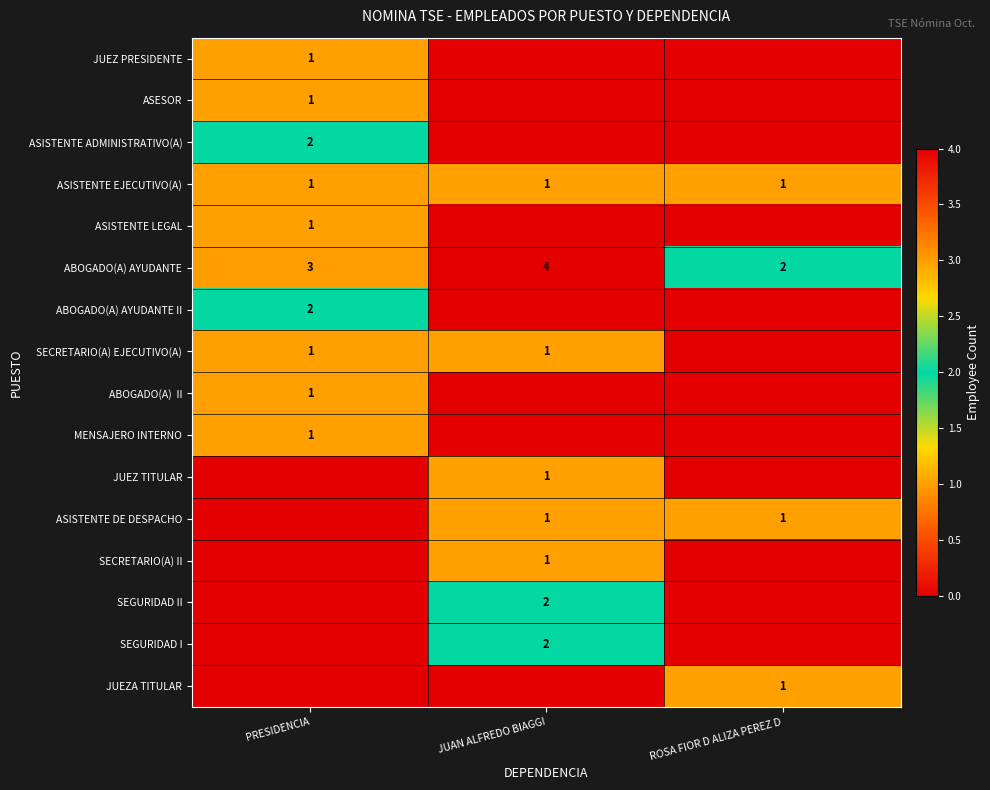

The value of JUEZ TITULAR at JUAN ALFREDO BIAGGI is 1. True or false?

True